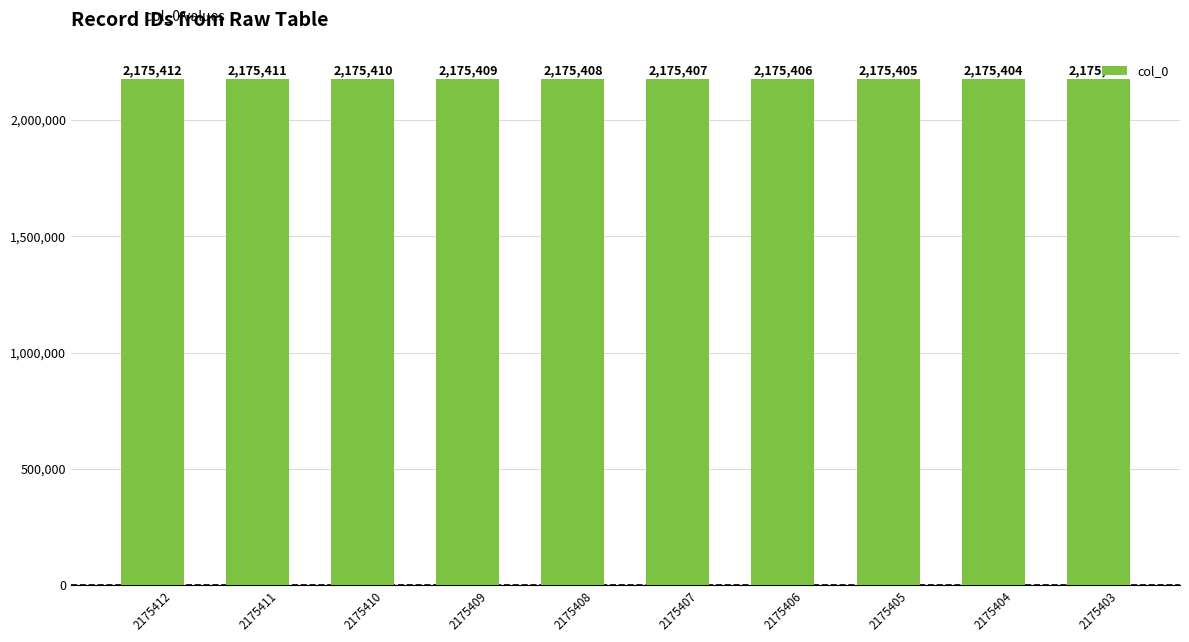

Reading right to left, transcribe all the data shown in this chart.

2175403	2175404	2175405	2175406	2175407	2175408	2175409	2175410	2175411	2175412